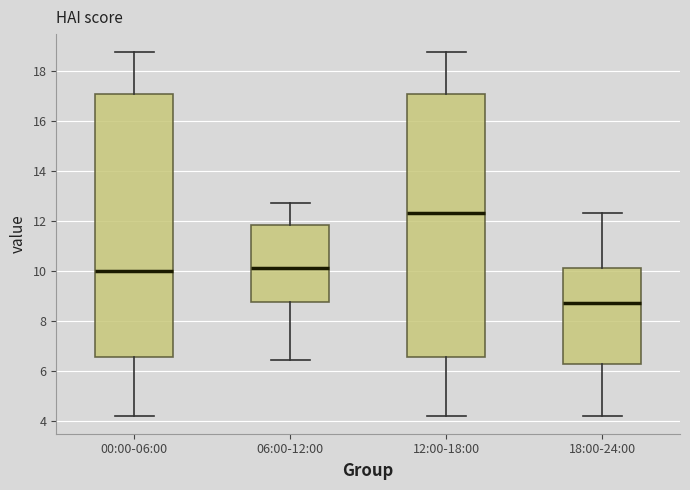

Reading left to right, read every box against the y-axis: the position of its median line, the range the box covers, and the ends of its whiskers. The values are not printed on the chart, so give them approximately, as read against the axis.

00:00-06:00: median 10.0, box 6.6 to 17.0, whiskers 4.2 to 18.8
06:00-12:00: median 10.2, box 8.8 to 11.8, whiskers 6.4 to 12.8
12:00-18:00: median 12.4, box 6.6 to 17.0, whiskers 4.2 to 18.8
18:00-24:00: median 8.8, box 6.2 to 10.2, whiskers 4.2 to 12.4